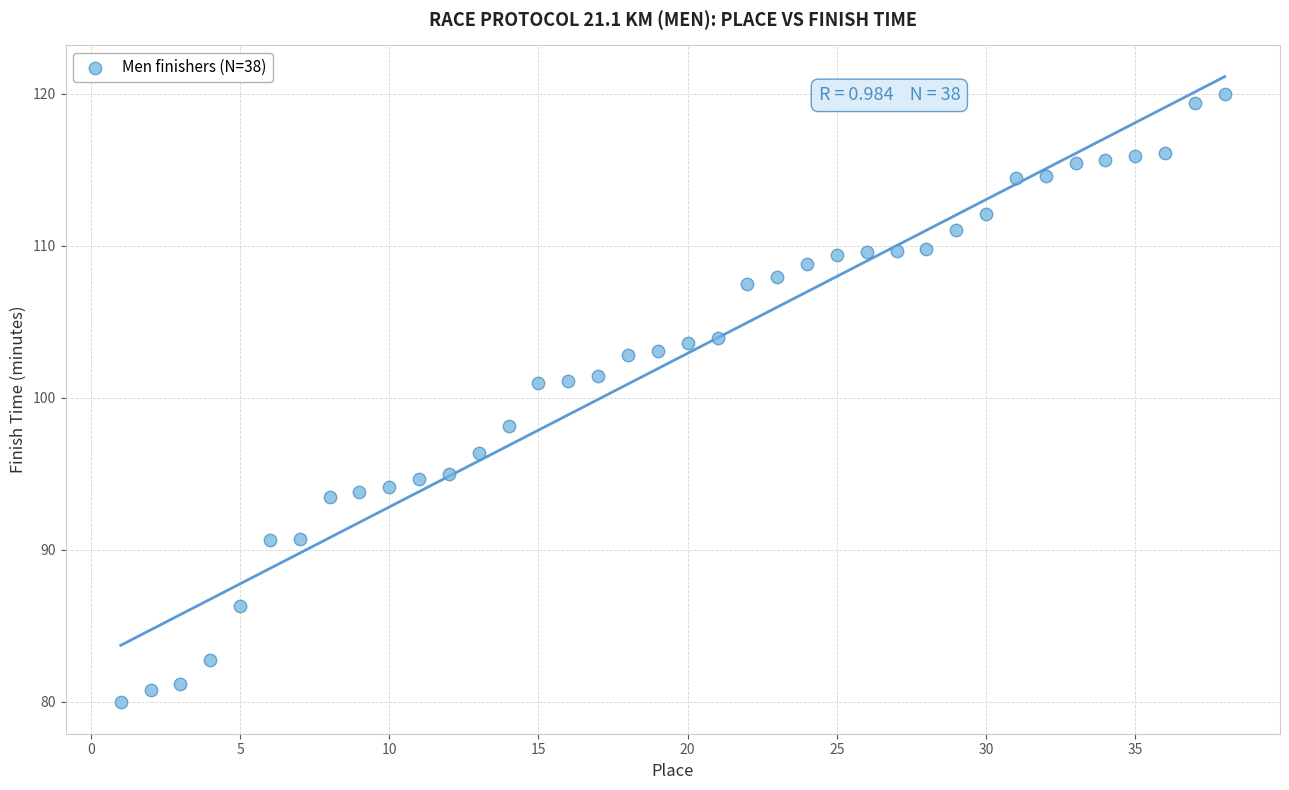

What is the range of X values (max minus min)?

37.0